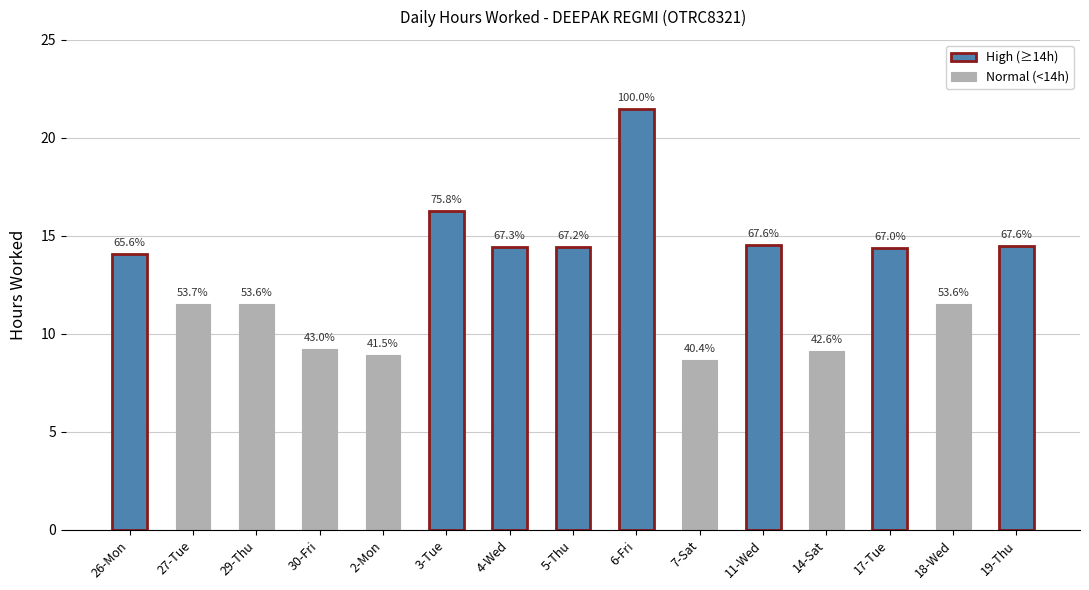

Count the number of categories in the chart.

15